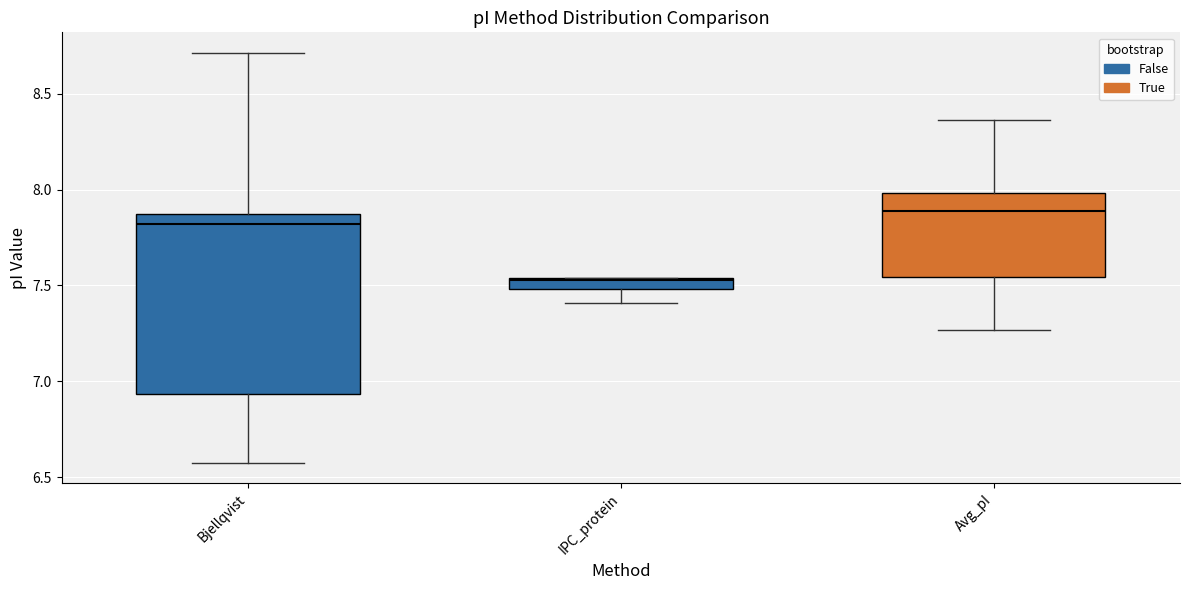

Which box is the tallest, from its lower edge to its upper edge?

Bjellqvist